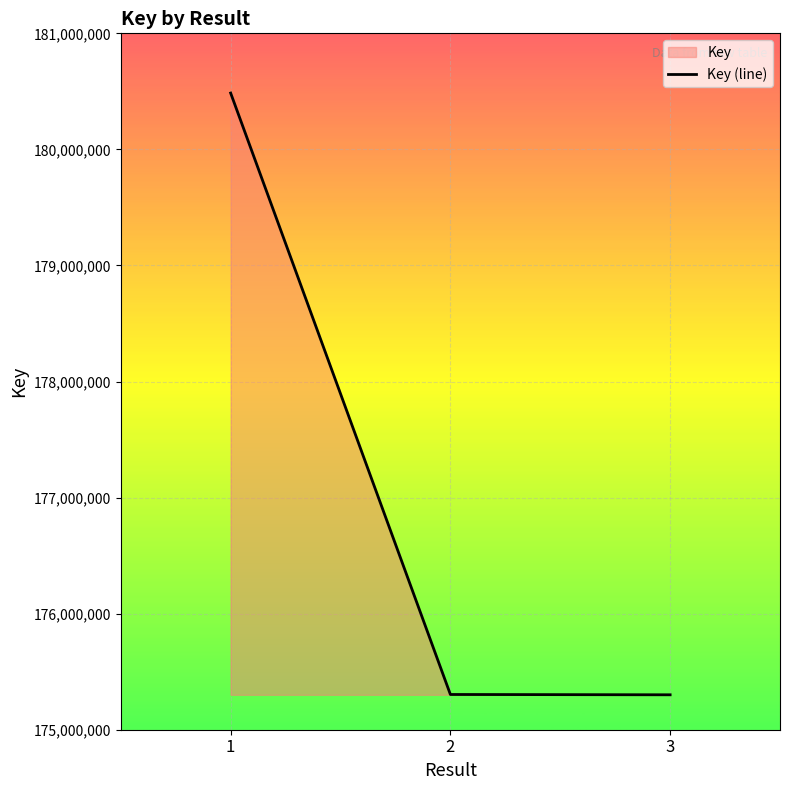

At which category does the chart reach its peak across all series?

1